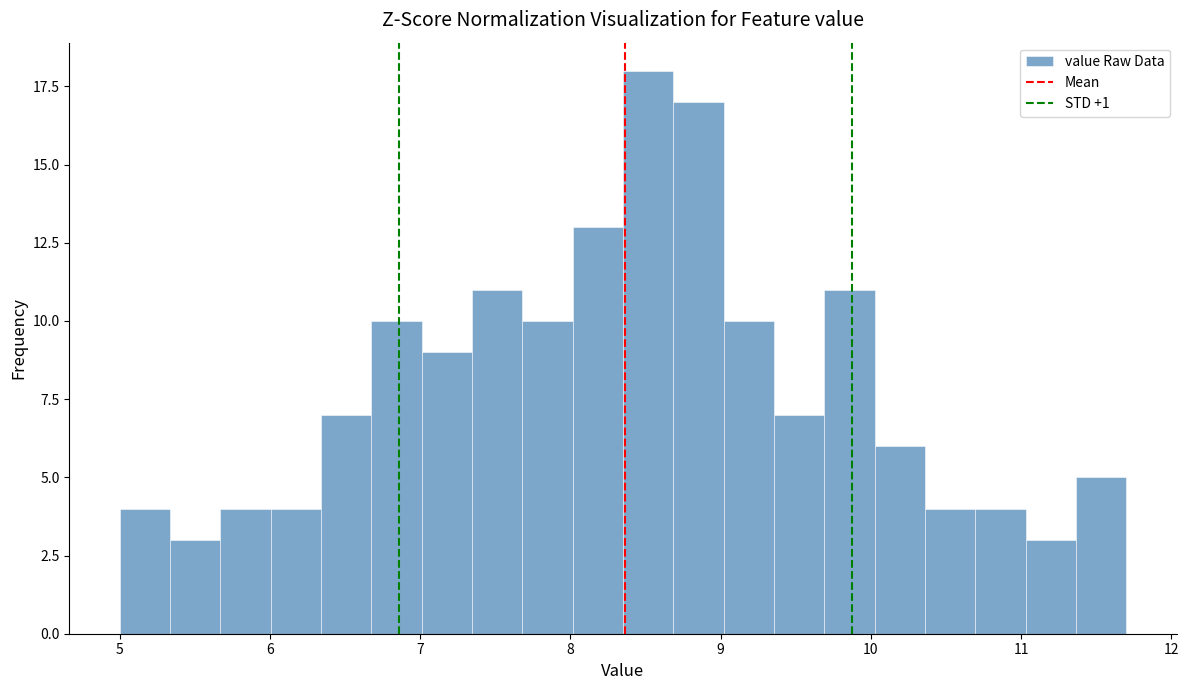

Around what value on the x-axis is the tallest bar? Give the approximate position of its centre, as read against the axis.

8.5